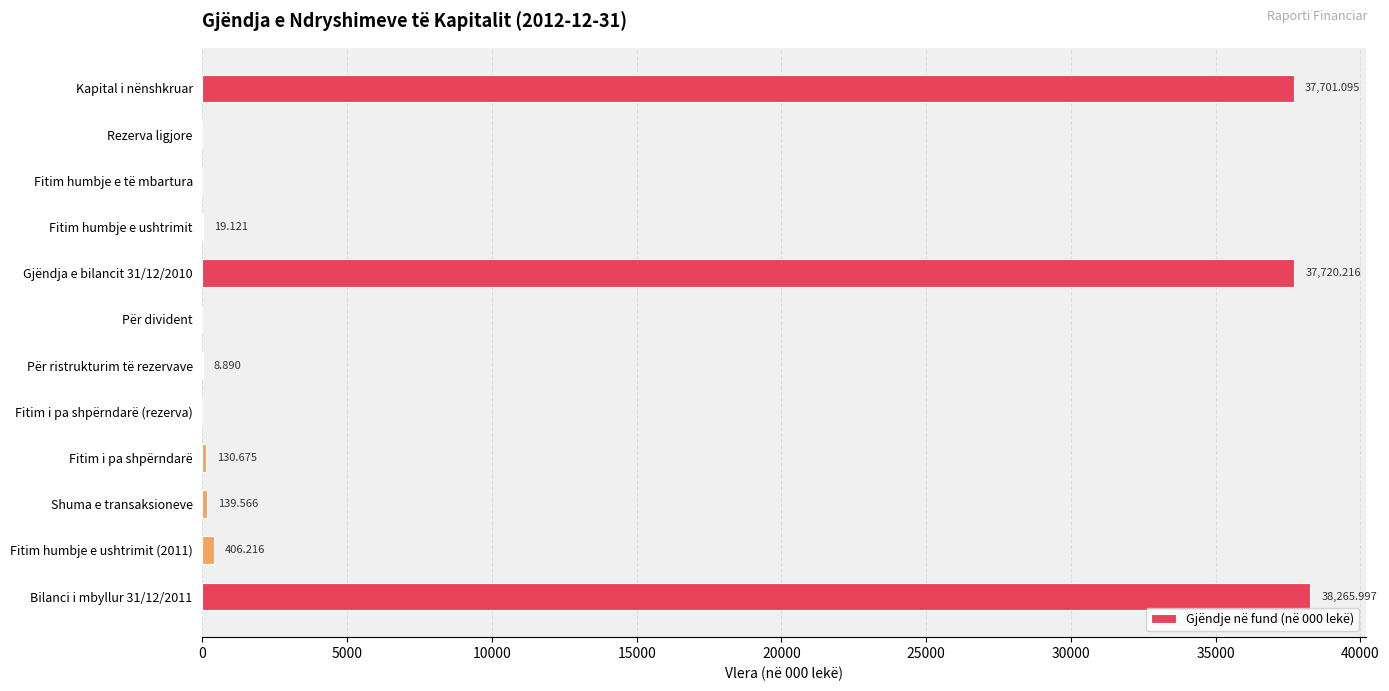

How many data points does each series have?

12